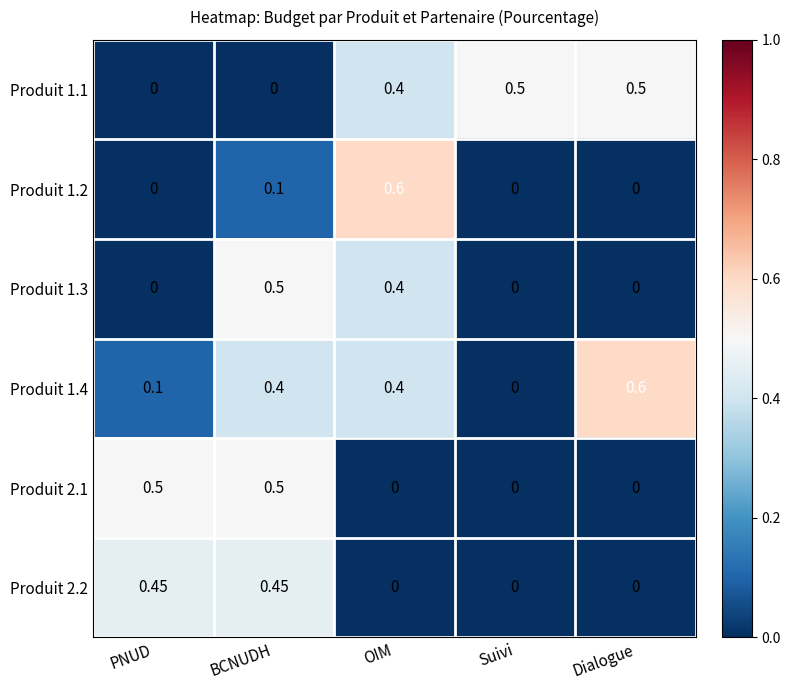

At which label does Produit 1.2 reach its peak?

OIM